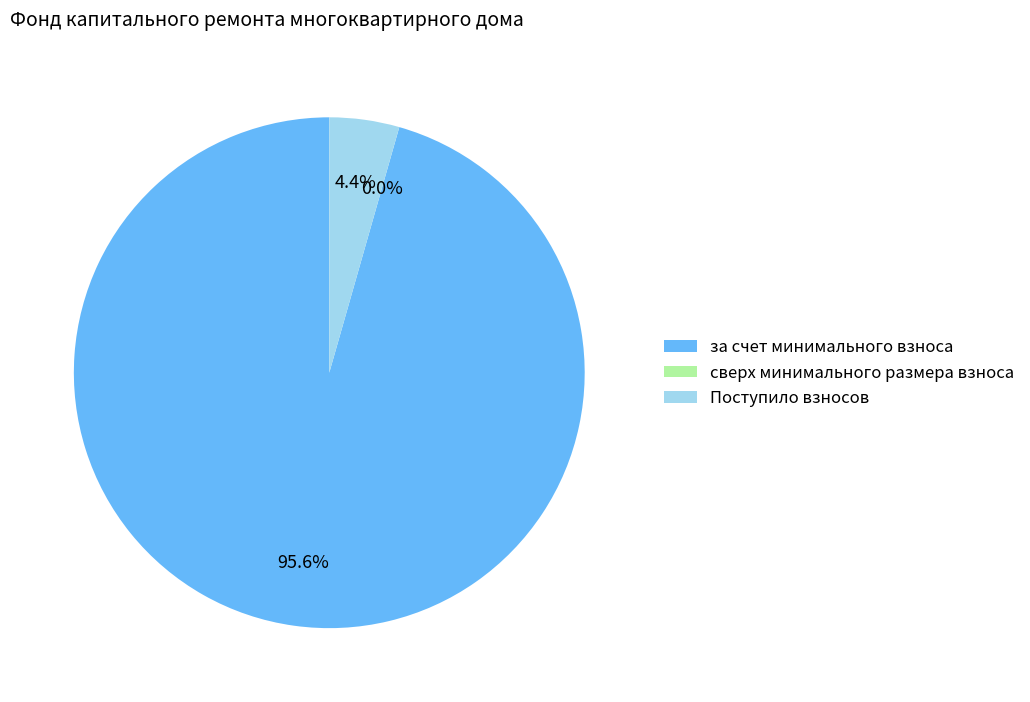

Count the number of slices in the pie.

3